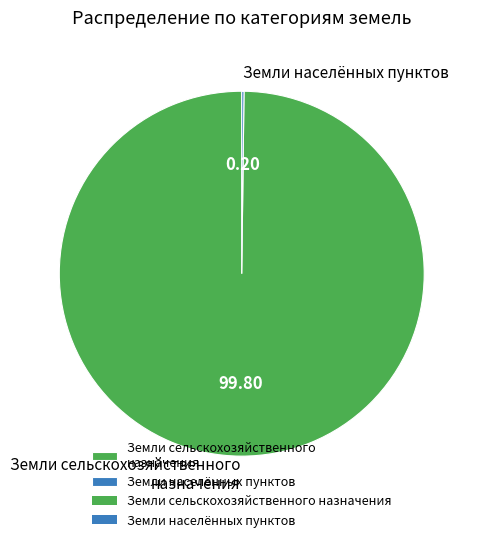

Which category has the biggest portion of the pie?

Земли сельскохозяйственного назначения